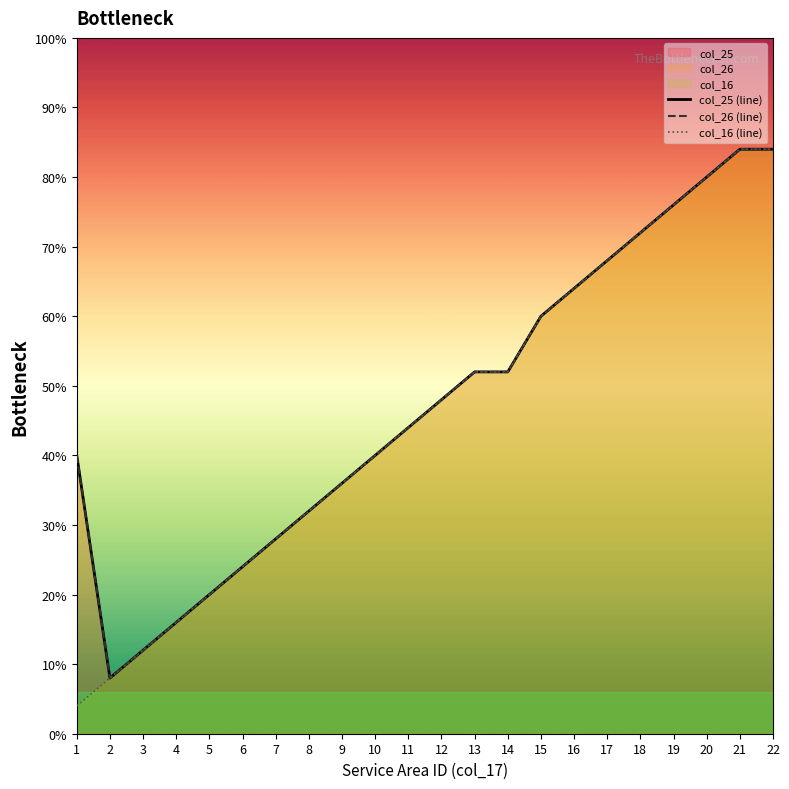

How many categories are shown in the chart?

22